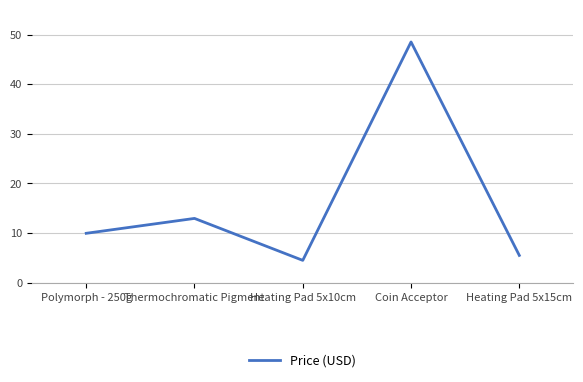

At which category does the data reach its first local peak?

Thermochromatic Pigment